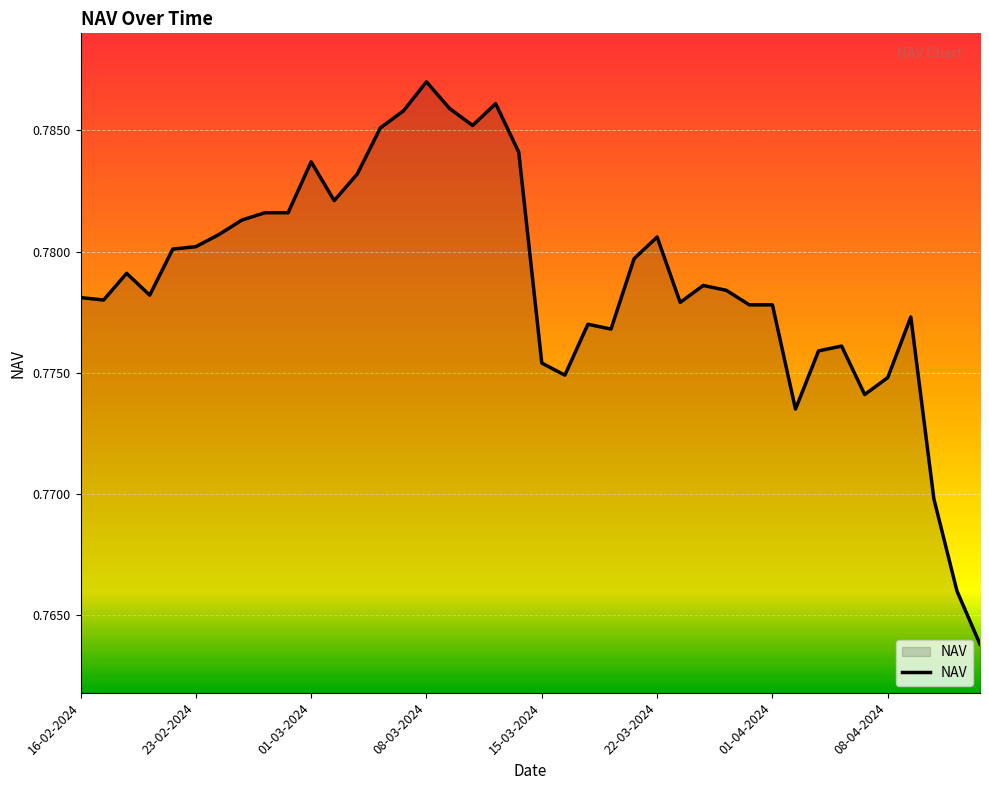

At which category does the chart reach its peak across all series?

08-03-2024